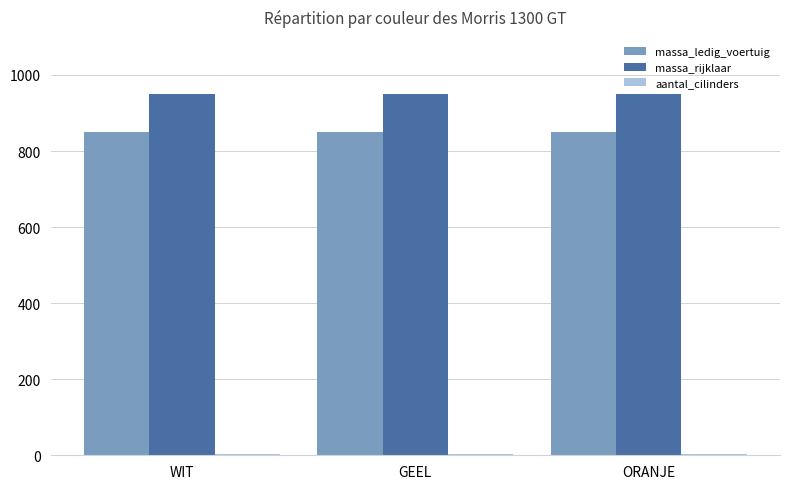

What is the average value of the massa_rijklaar series?

949